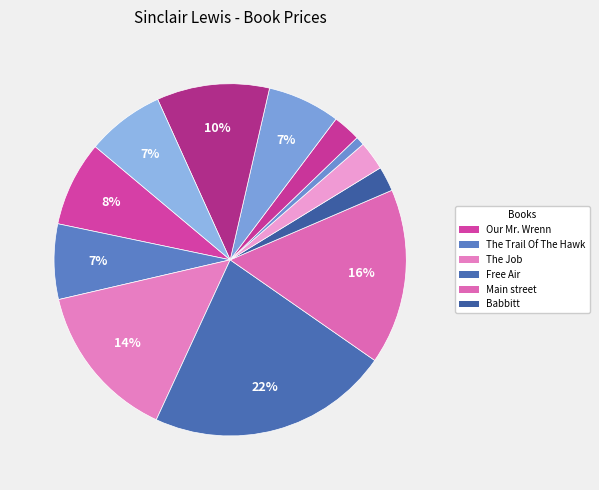

To the nearest percent, what is the average slice percentage?

8%